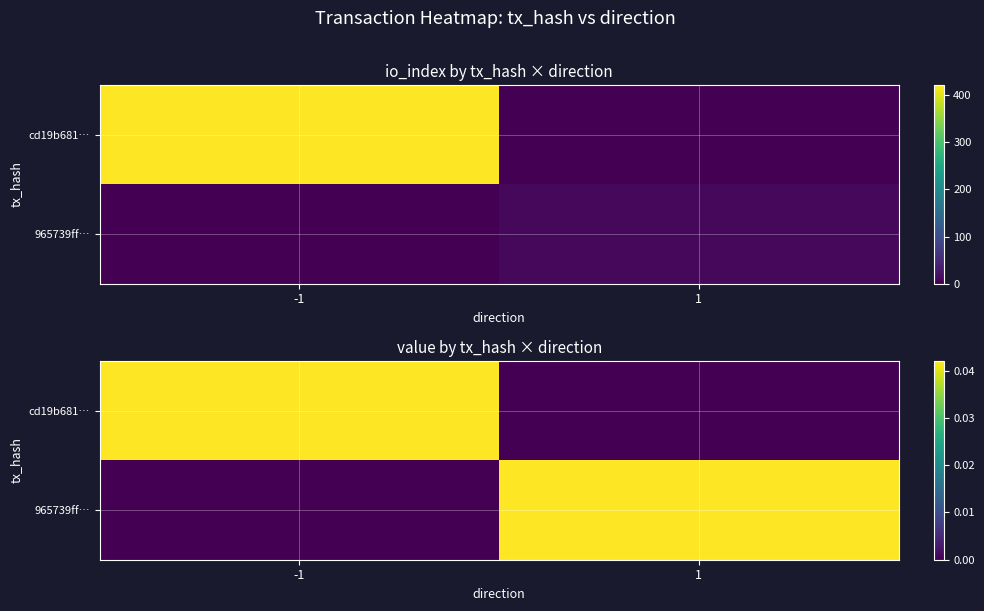

The value of cd19b681… at 1 is 0.0. True or false?

True